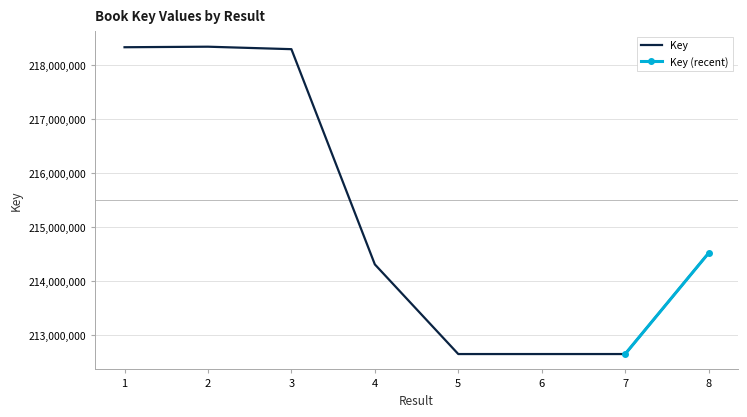

Reading left to right, extract all data points from this chart.

218325940	218335874	218290145	214309345	212650981	212651029	212651127	214517940